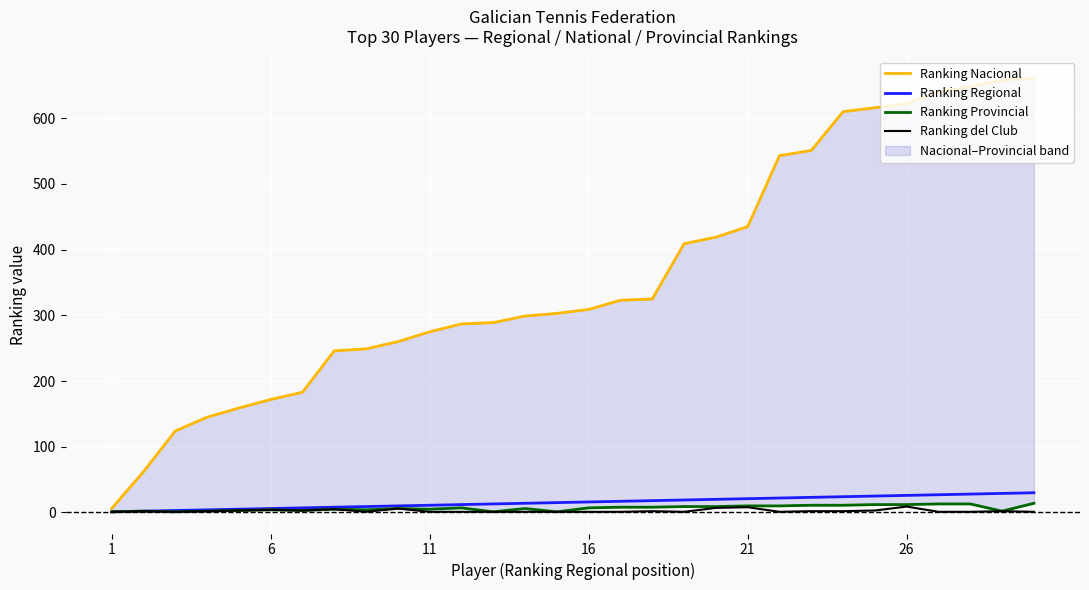

What is the highest value of the Ranking Regional series?

30